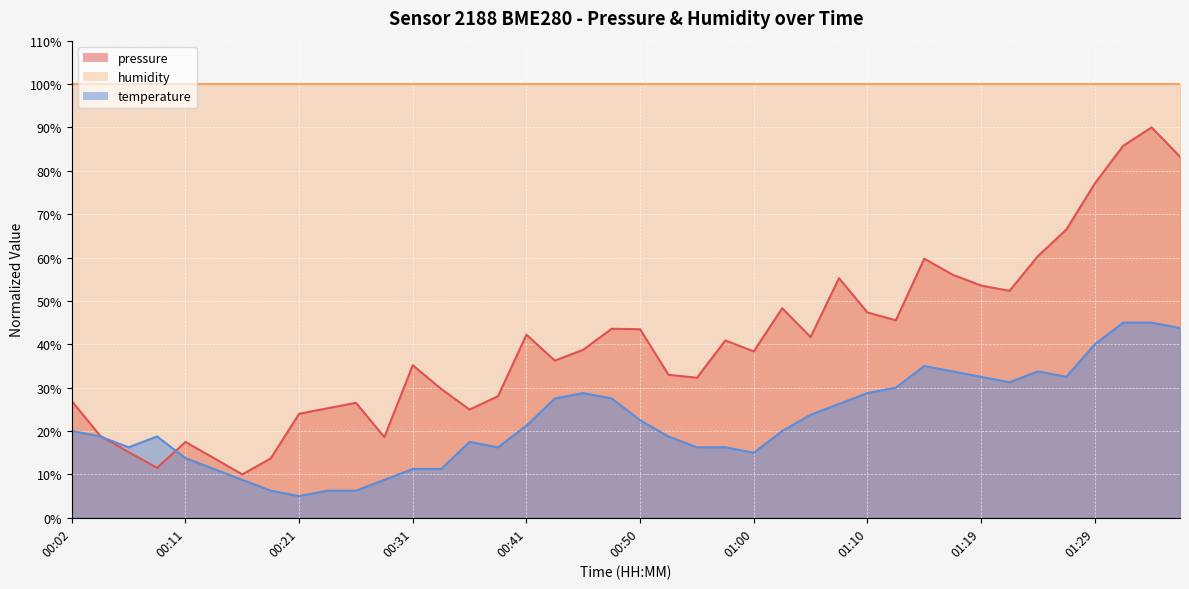

How many distinct data groups are displayed?

3